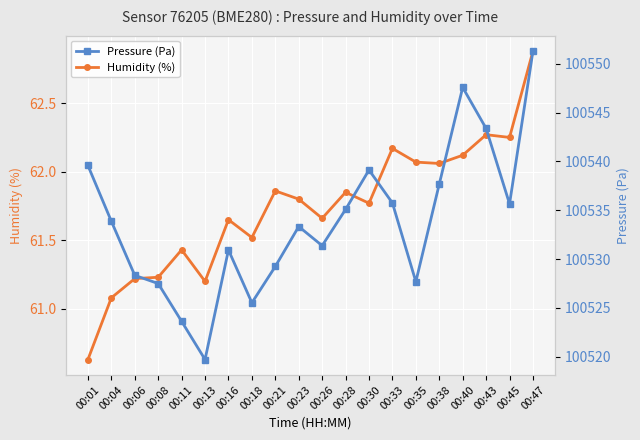

How many lines are shown in the chart?

2